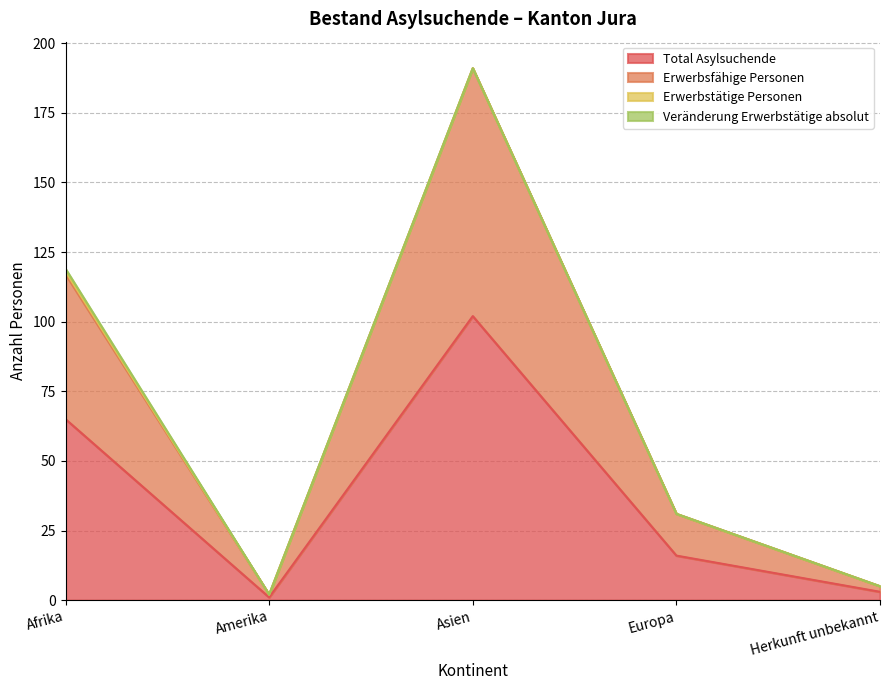

What is the smallest value displayed?

1